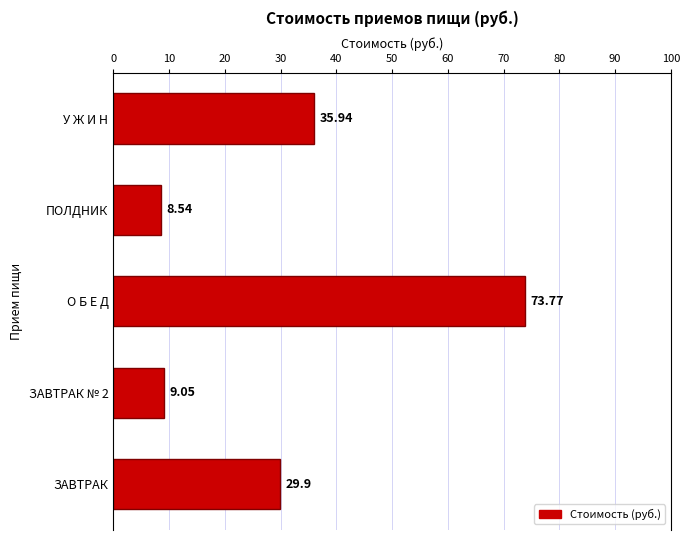

Which category has the highest value across all series?

О Б Е Д